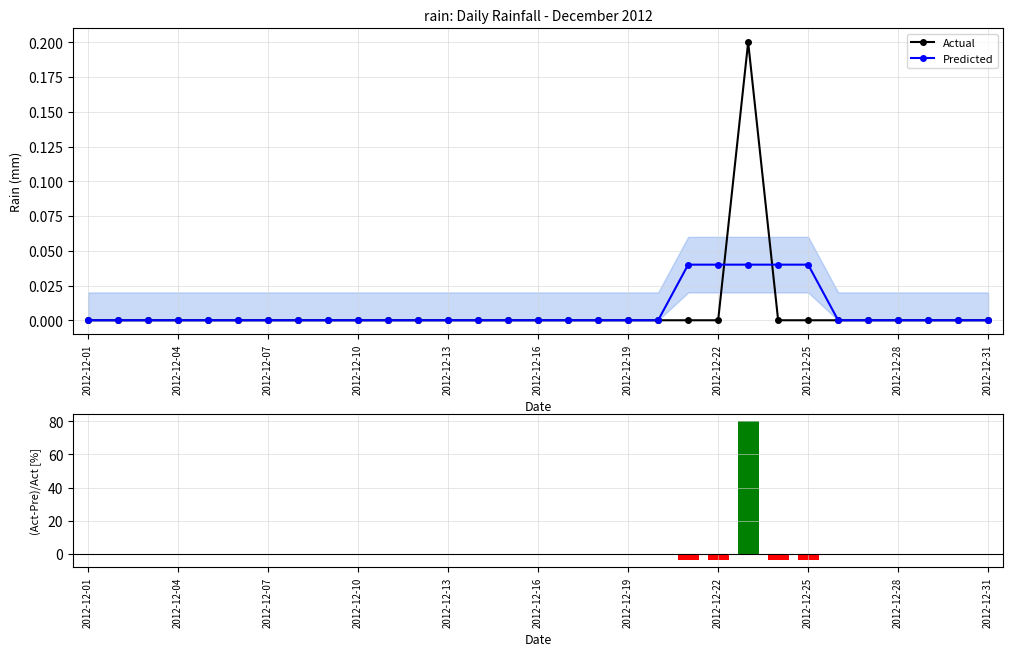

Which series has the largest range (max minus min)?

(Act-Pre)/Act [%]